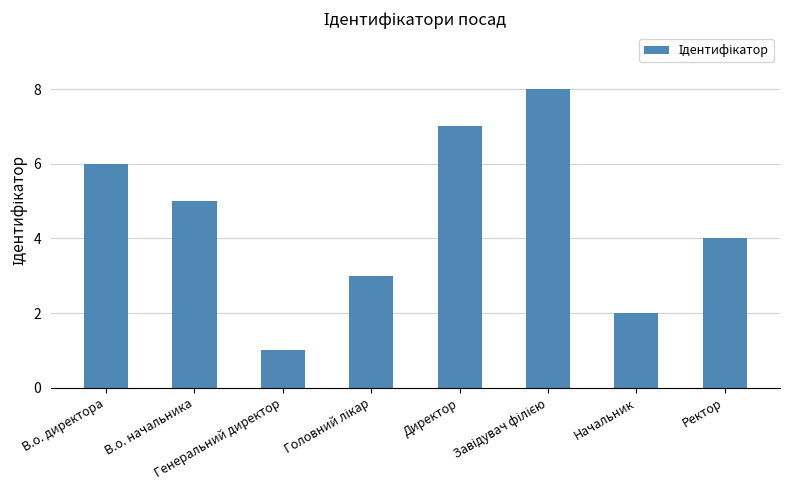

What is the difference between the maximum and second lowest values?

6